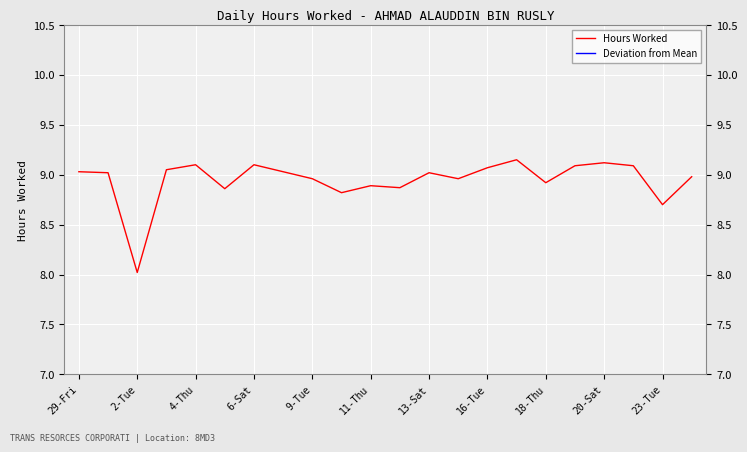

True or false: Deviation from Mean has a value of -0.1 at 11-Thu.

False